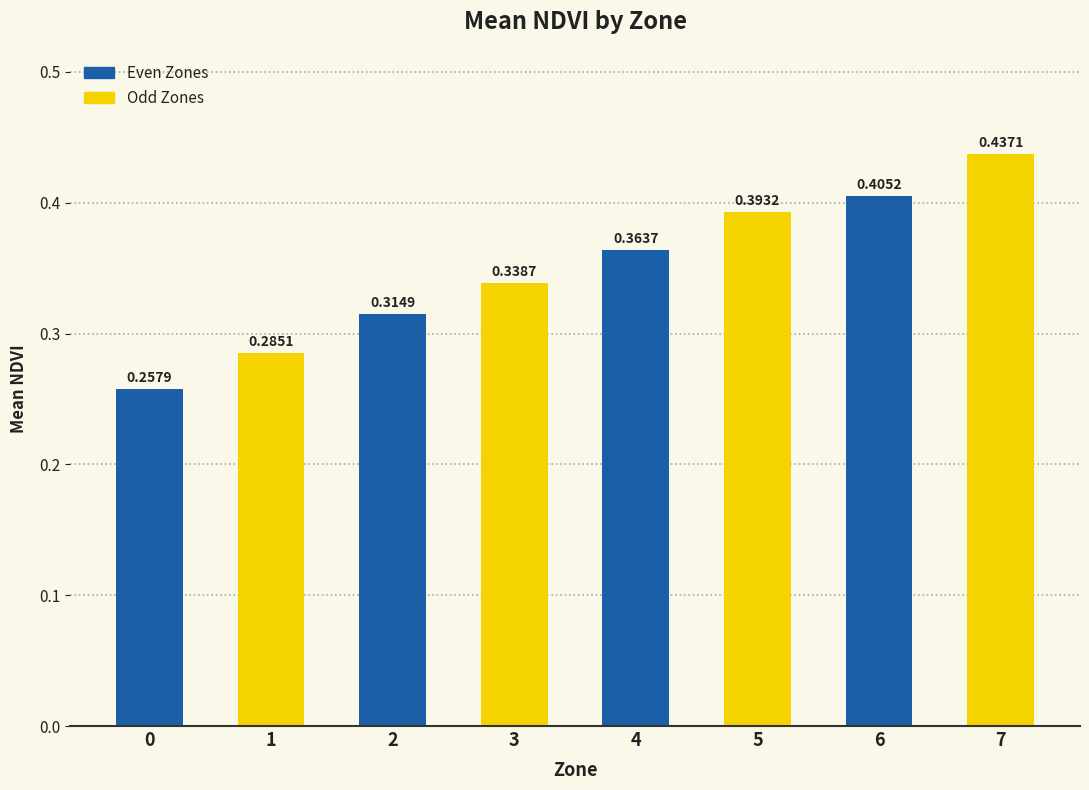

What is the sum of the values at 0 and 2?

0.6